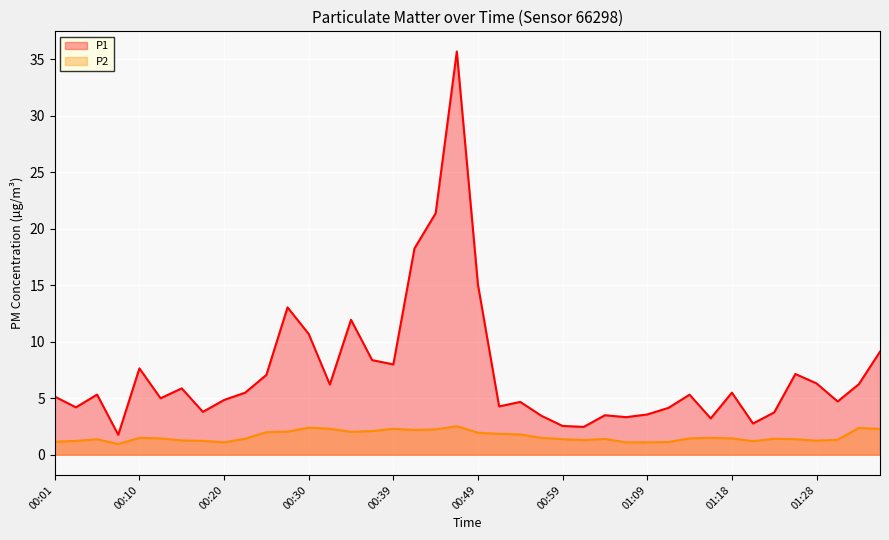

What position from the left is 33?

34